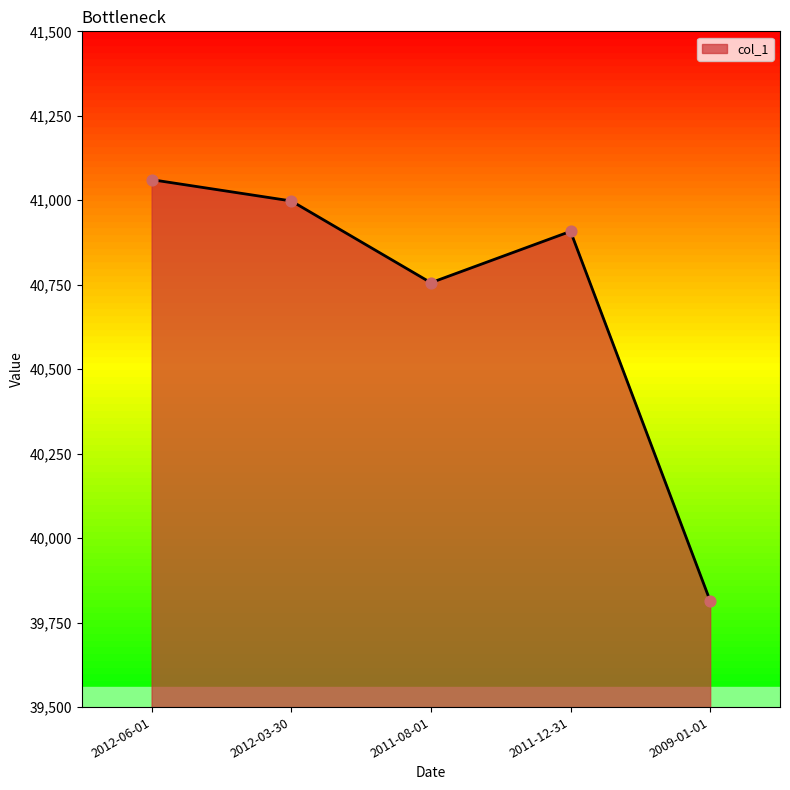

Which has a higher value, 2012-06-01 or 2011-08-01?

2012-06-01